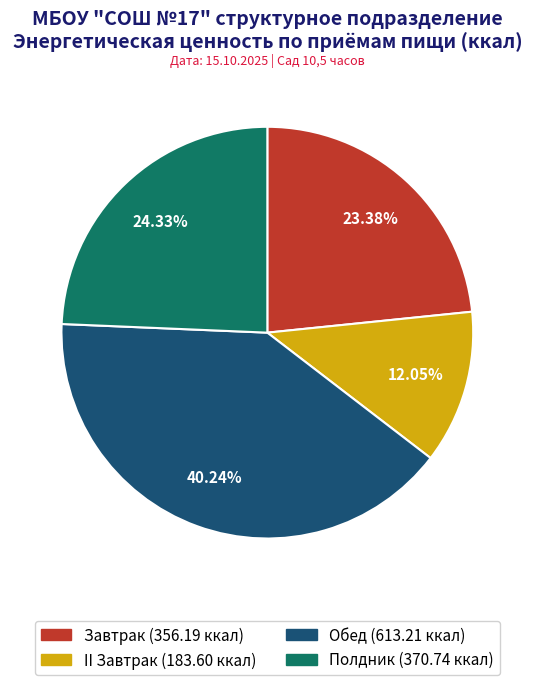

What is the smallest slice in the pie chart?

II Завтрак